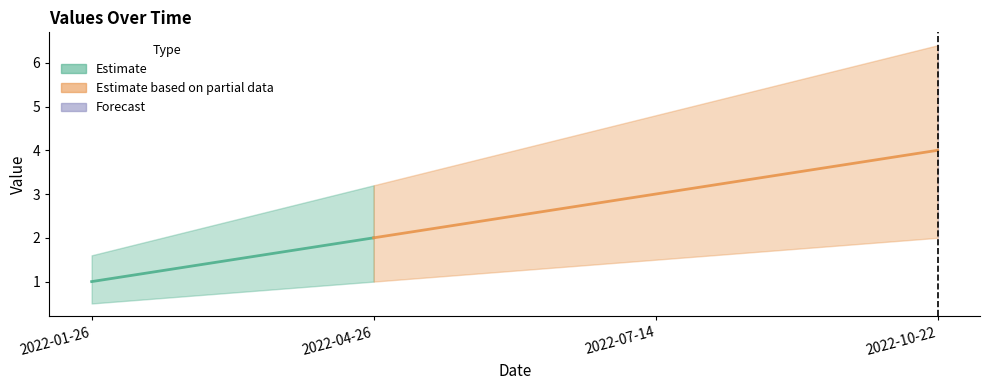

What is the minimum value shown in the chart?

1